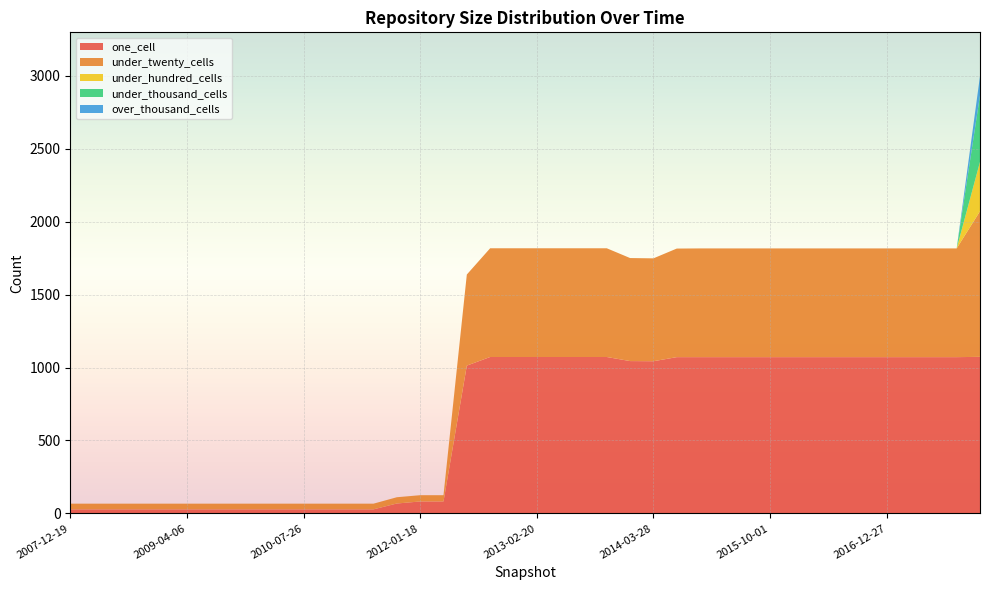

Reading right to left, what are all the values shown in this chart?

one_cell: 1073	1071	1071	1071	1071	1071	1071	1071	1071	1071	1071	1071	1071	1071	1043	1044	1072	1072	1072	1072	1072	1072	1013	82	82	68	28	28	28	28	28	28	28	28	28	28	28	28	28	28
under_twenty_cells: 998	745	745	745	745	745	745	745	745	745	745	745	745	744	705	706	745	745	745	745	745	745	624	43	43	43	39	39	39	39	39	39	39	39	39	39	39	39	39	39
under_hundred_cells: 338	0	0	0	0	0	0	0	0	0	0	0	0	0	0	0	0	0	0	0	0	0	0	0	0	0	0	0	0	0	0	0	0	0	0	0	0	0	0	0
under_thousand_cells: 456	0	0	0	0	0	0	0	0	0	0	0	0	0	0	0	0	0	0	0	0	0	0	0	0	0	0	0	0	0	0	0	0	0	0	0	0	0	0	0
over_thousand_cells: 132	0	0	0	0	0	0	0	0	0	0	0	0	0	0	0	0	0	0	0	0	0	0	0	0	0	0	0	0	0	0	0	0	0	0	0	0	0	0	0